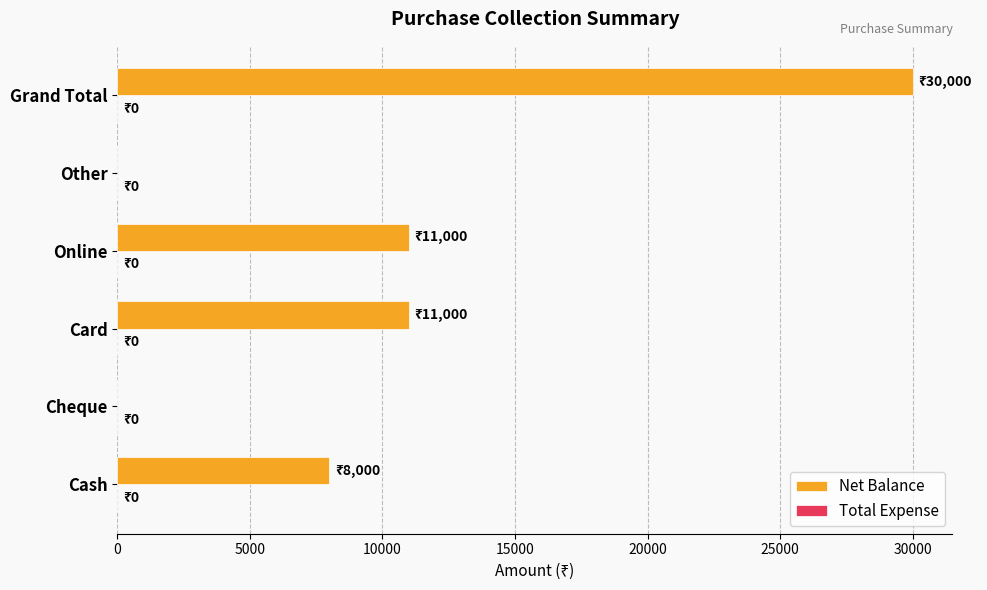

True or false: the data shows 44384 at Grand Total.

False